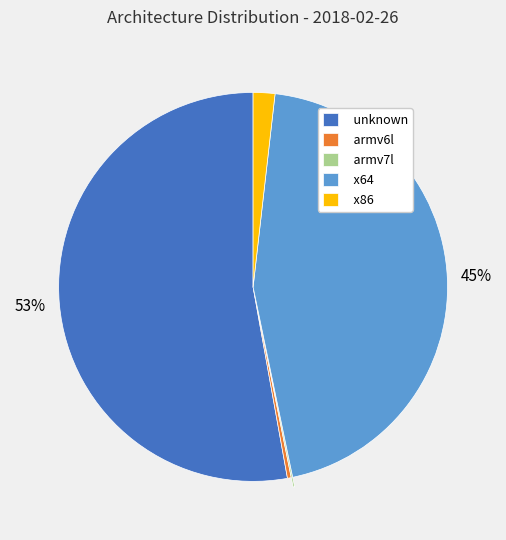

Is there any slice that represents more than half of the pie?

Yes